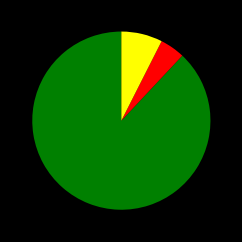

Is there any slice that represents more than half of the pie?

Yes